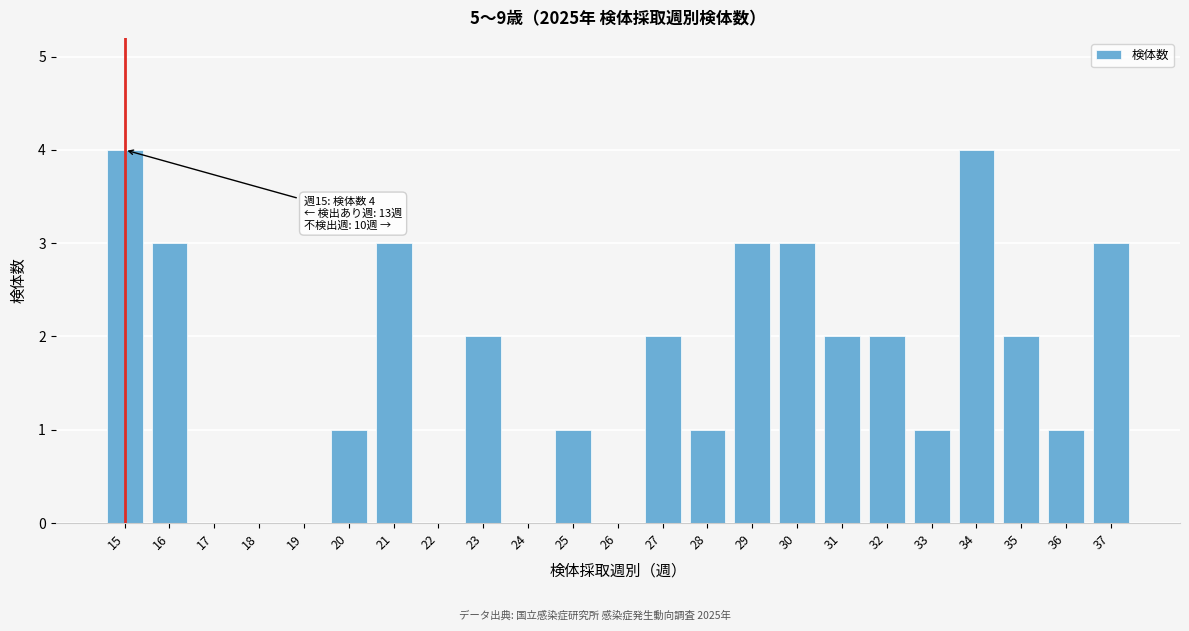

Reading left to right, extract all data points from this chart.

15=4	16=3	17=0	18=0	19=0	20=1	21=3	22=0	23=2	24=0	25=1	26=0	27=2	28=1	29=3	30=3	31=2	32=2	33=1	34=4	35=2	36=1	37=3